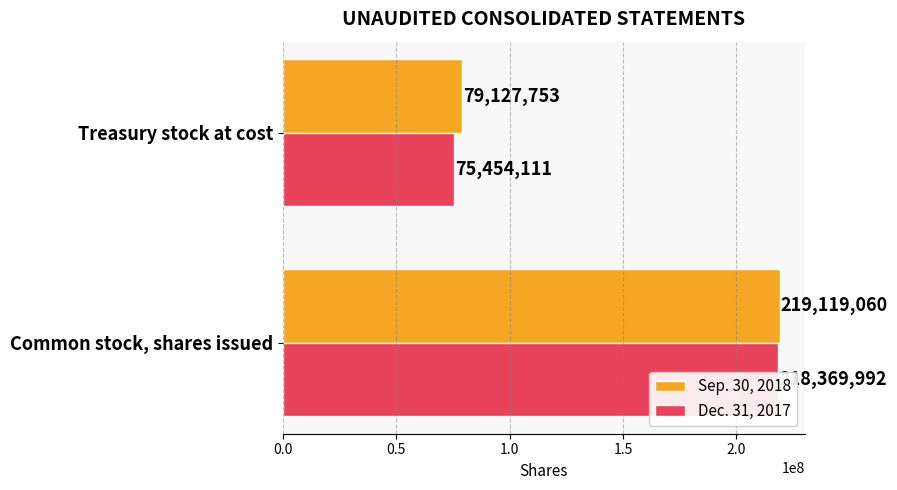

What is the minimum value shown in the chart?

75454111